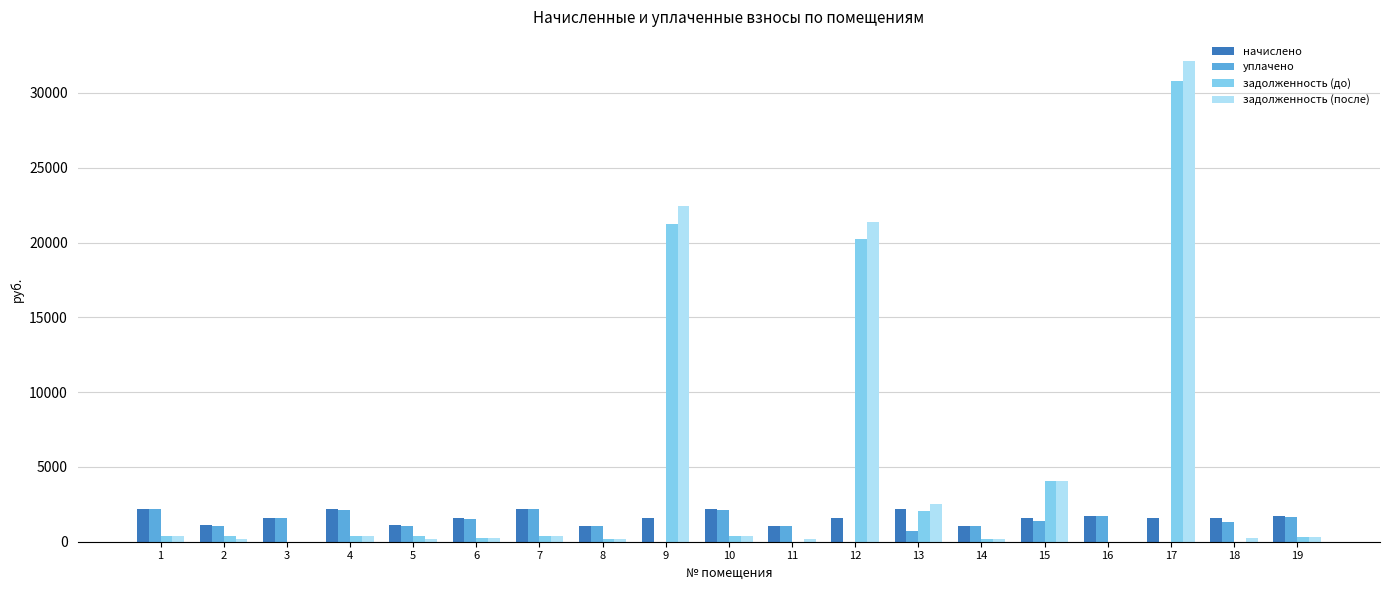

At which category is the sum across all series the highest?

17